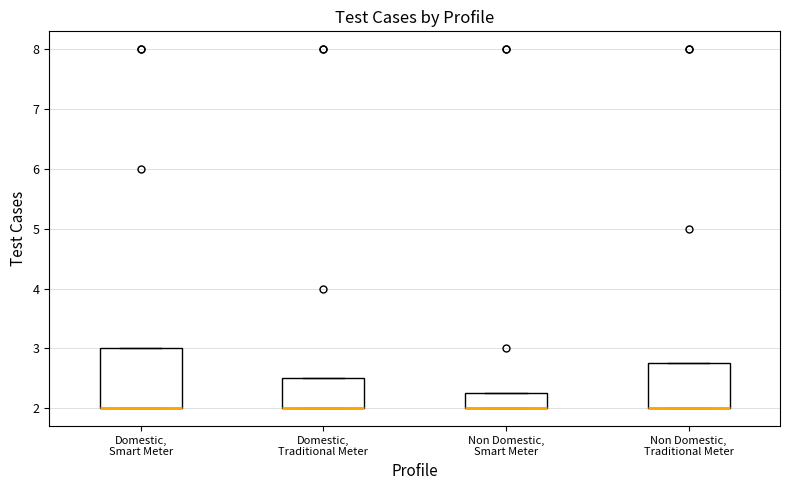

Where is the lower edge of the box for Non Domestic, Traditional Meter on the y-axis? The values are not printed on the chart, so give them approximately, as read against the axis.

2.0